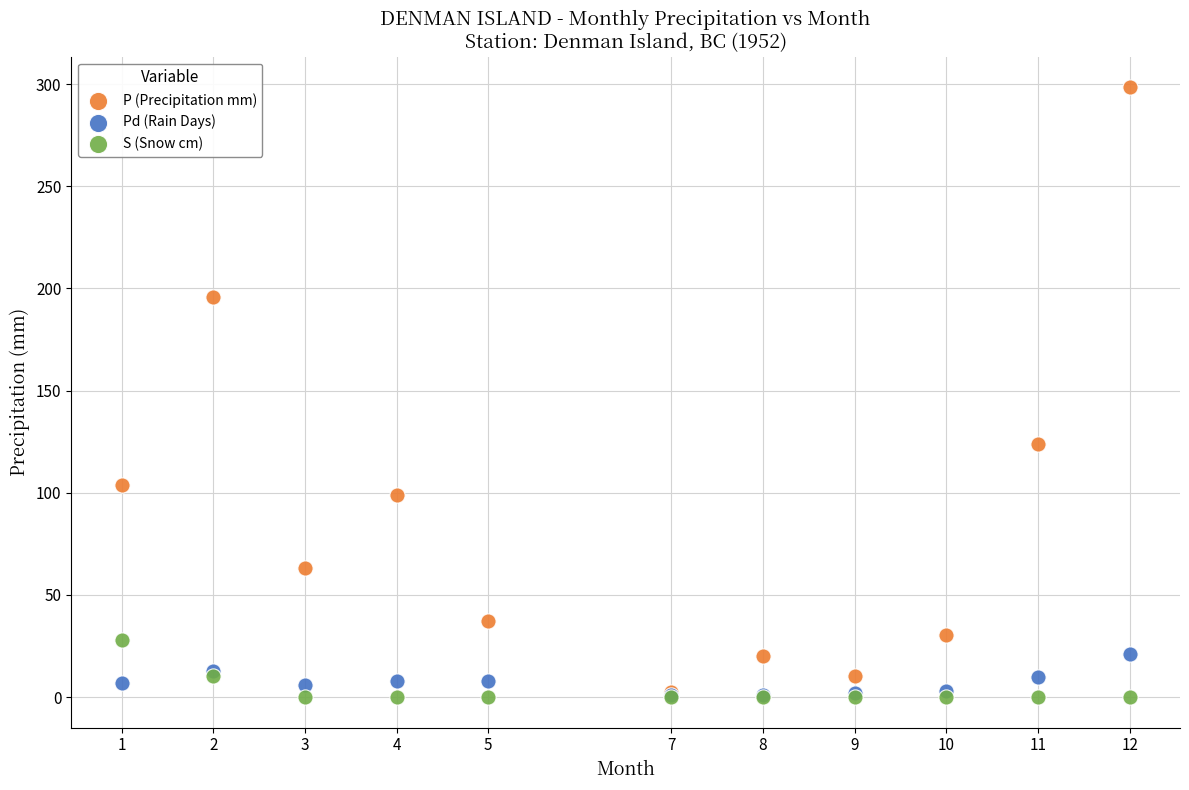

Across all series, what Y value is closest to 149?

123.9